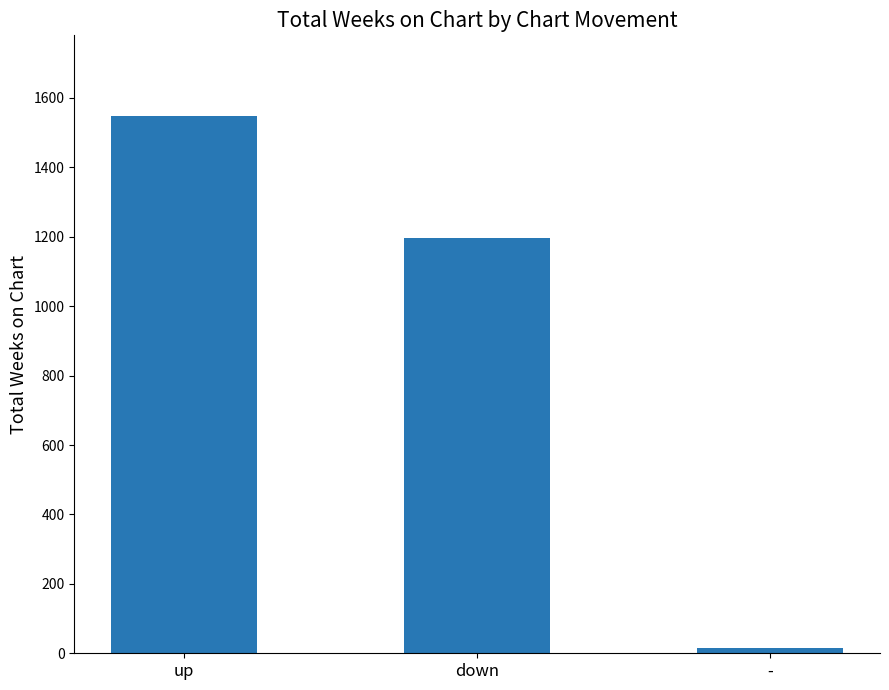

What is the change in value from up to down?

-352